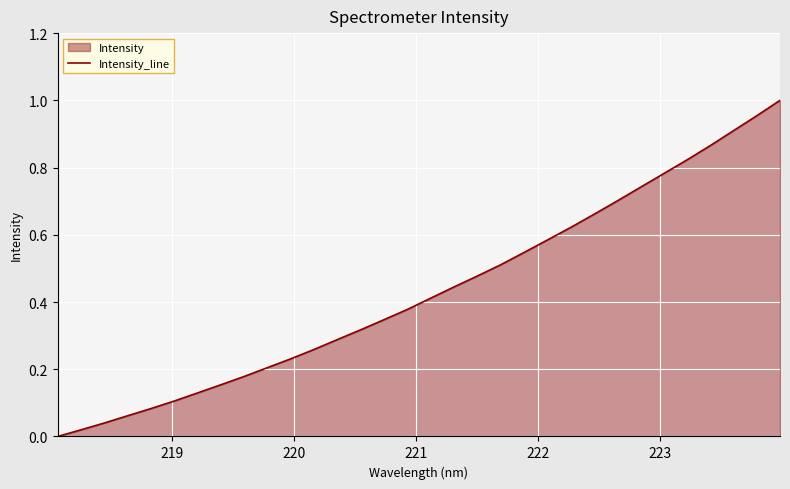

How many data points does each series have?

32